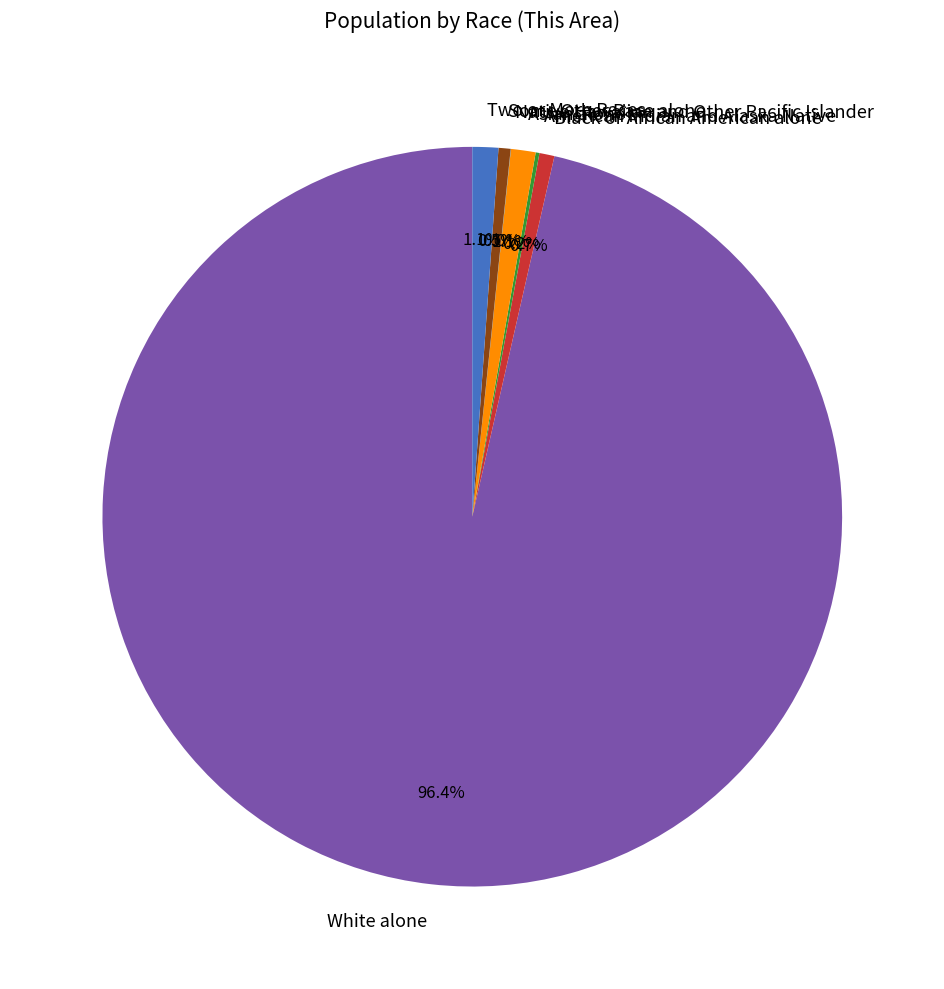

Which has a higher value, White alone or Asian alone?

White alone